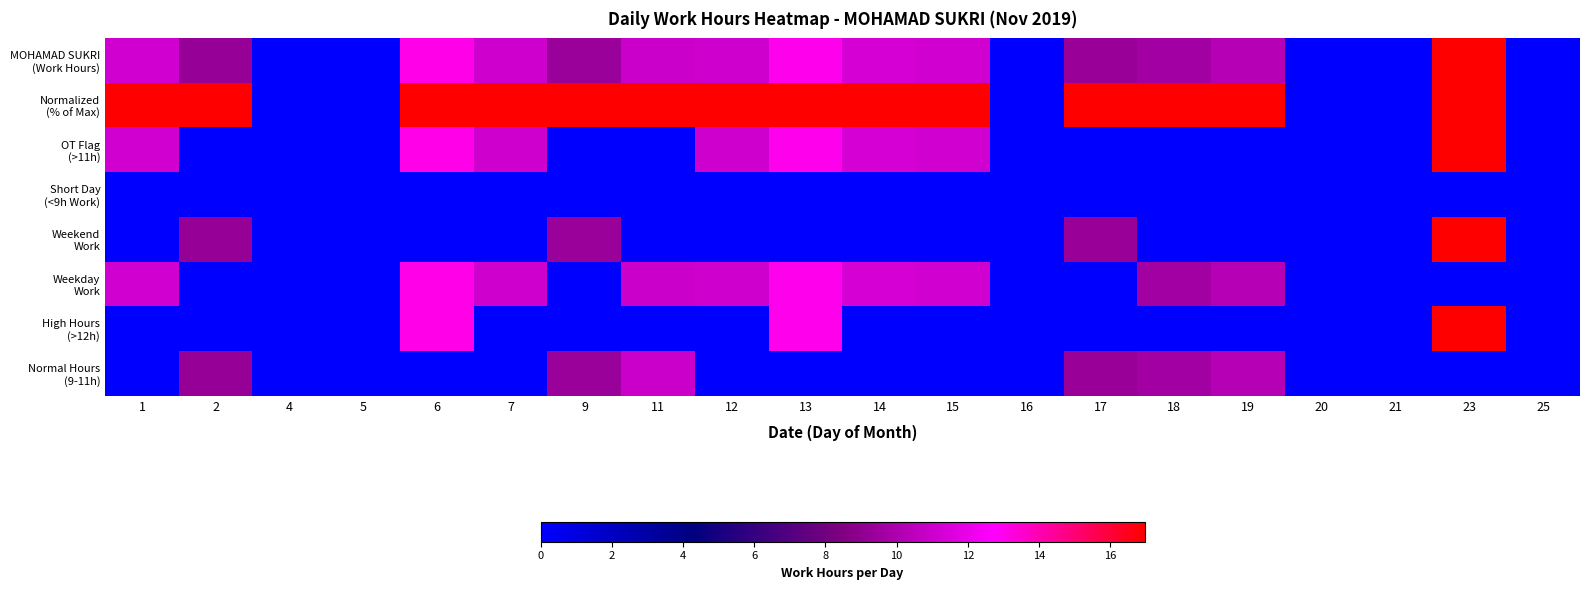

How many series are shown in this chart?

8